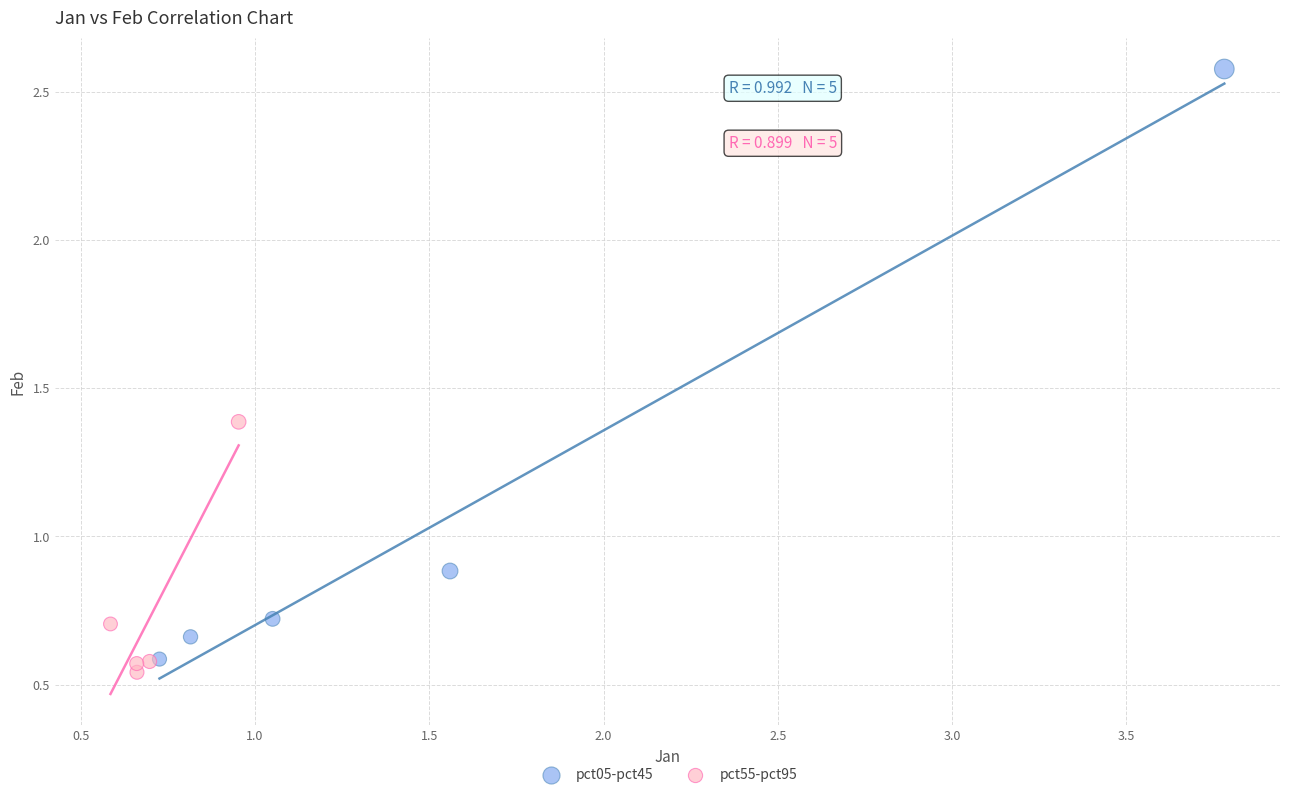

Which series contains the lowest Y value?

pct55-pct95